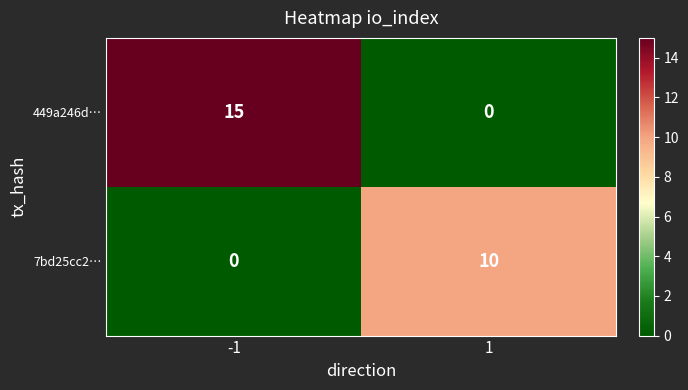

What is the difference between the 449a246d… values at 1 and -1?

15